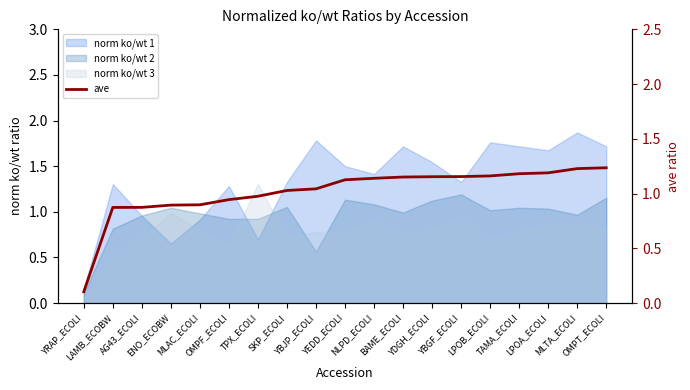

At which label does the data first exceed 1?

SKP_ECOLI